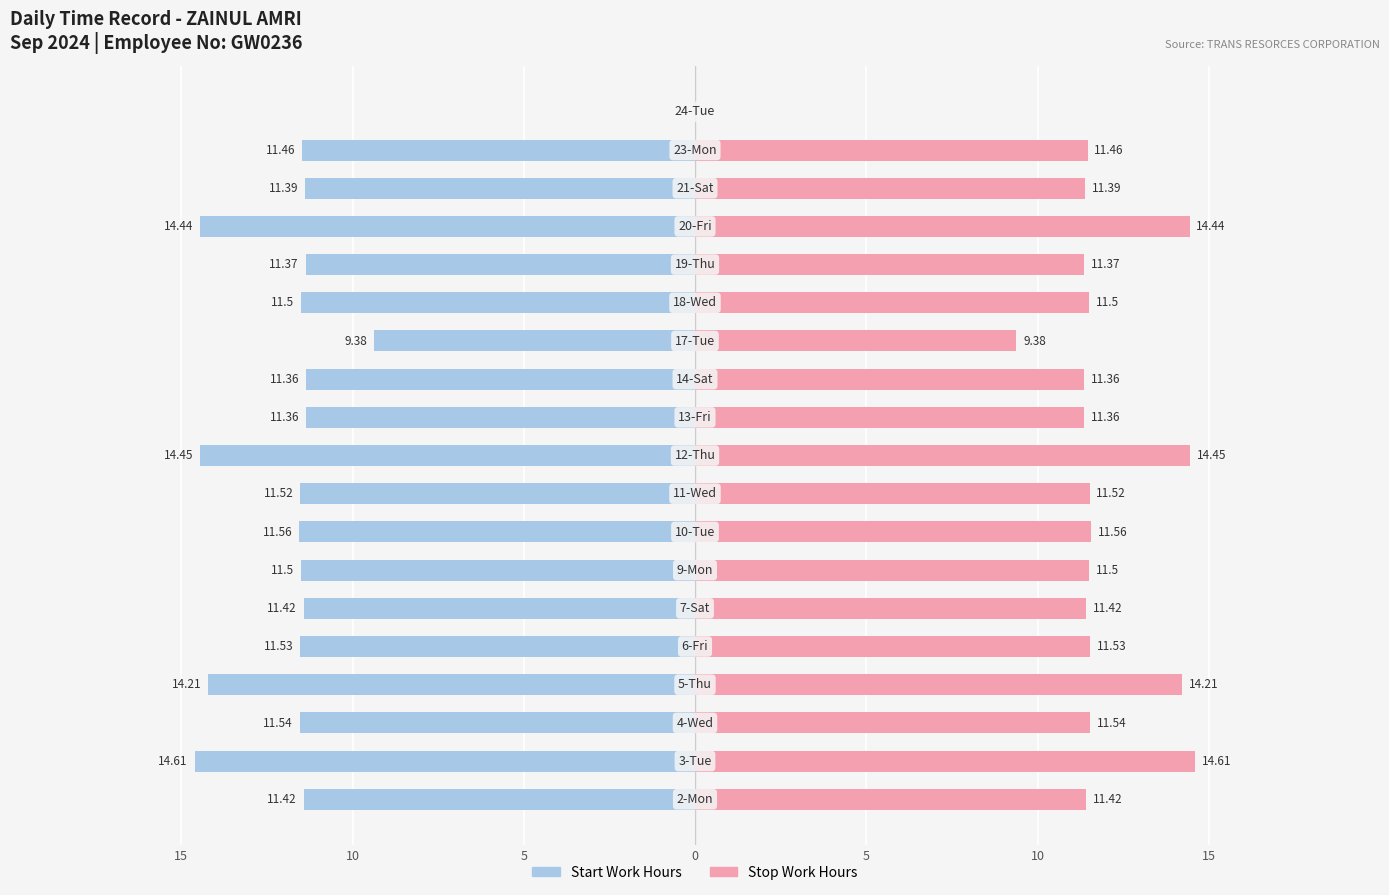

Are the bars horizontal?

Yes